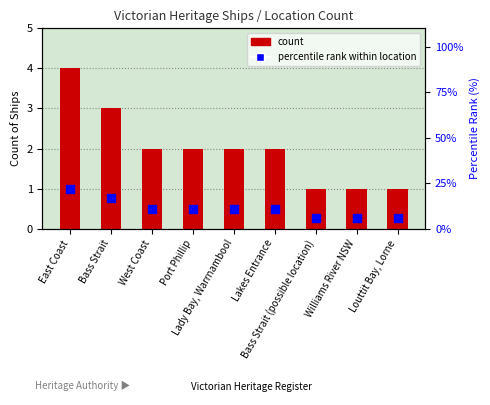

Which series contains the highest Y value?

percentile rank within location